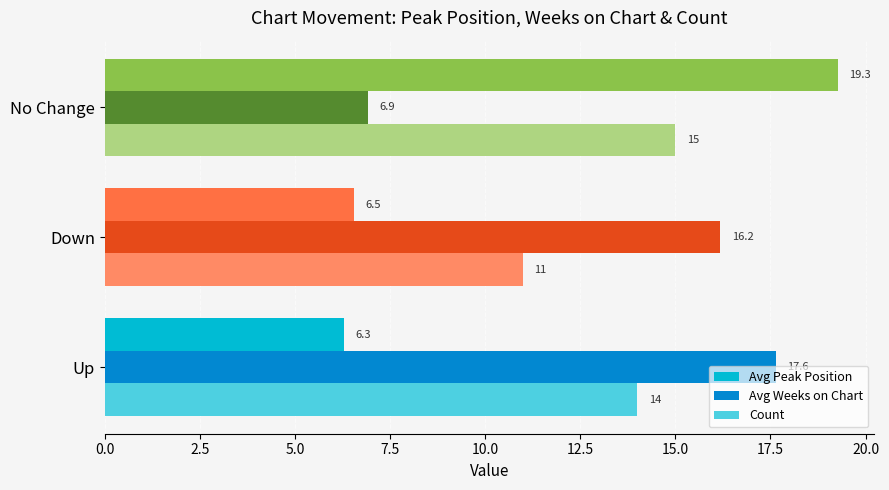

The Avg Peak Position series shows 19.3 at No Change. True or false?

True